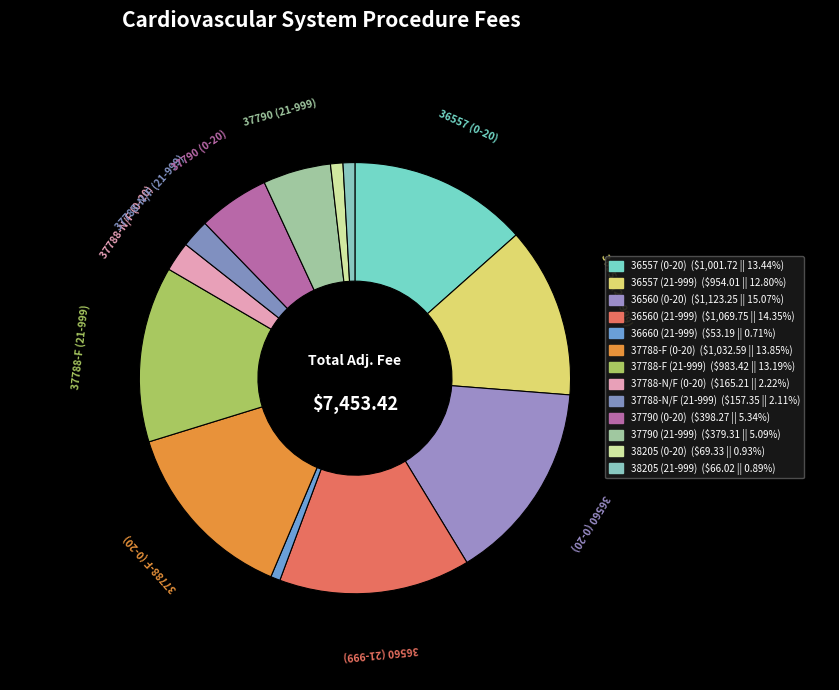

To the nearest percent, what is the difference between the largest and smallest slice percentages?

14%